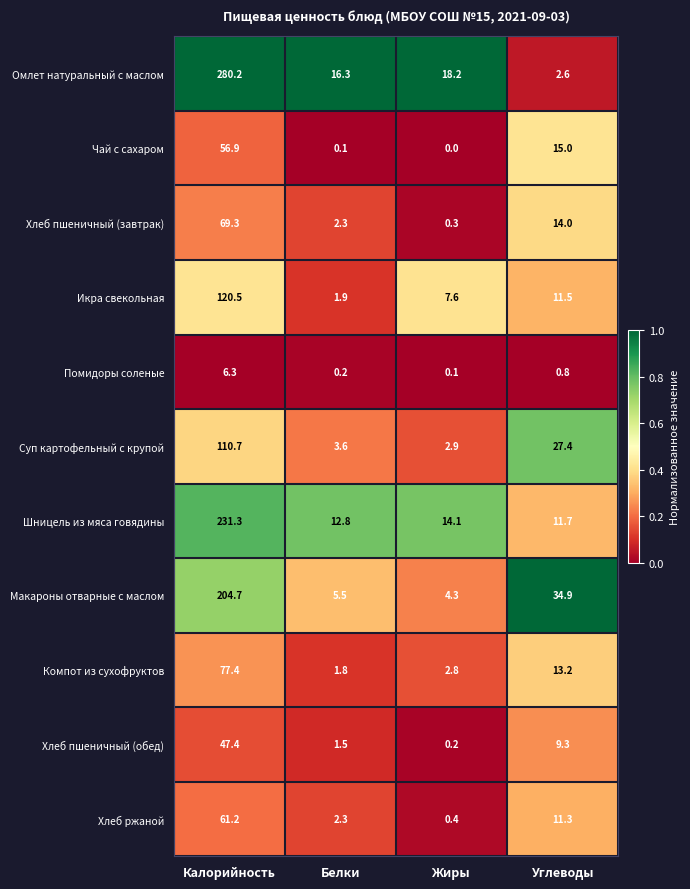

The Суп картофельный с крупой series shows 2.9 at Жиры. True or false?

True